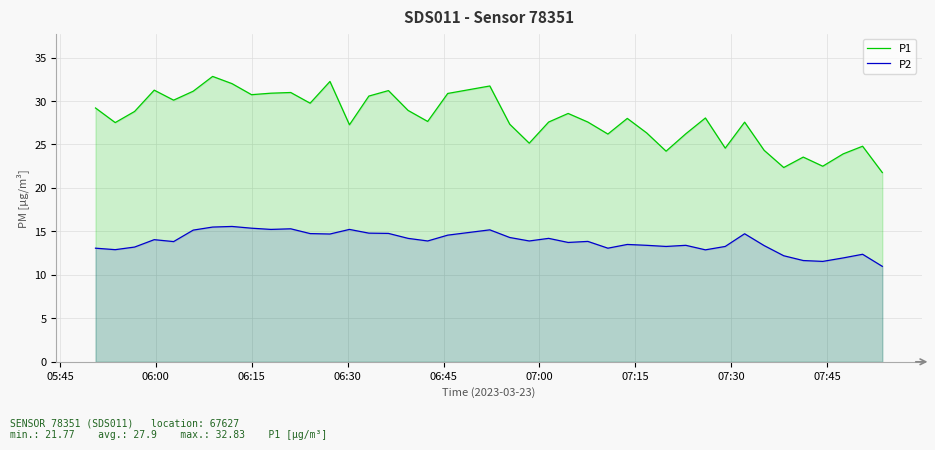

True or false: P2 and P1 cross at least once.

False